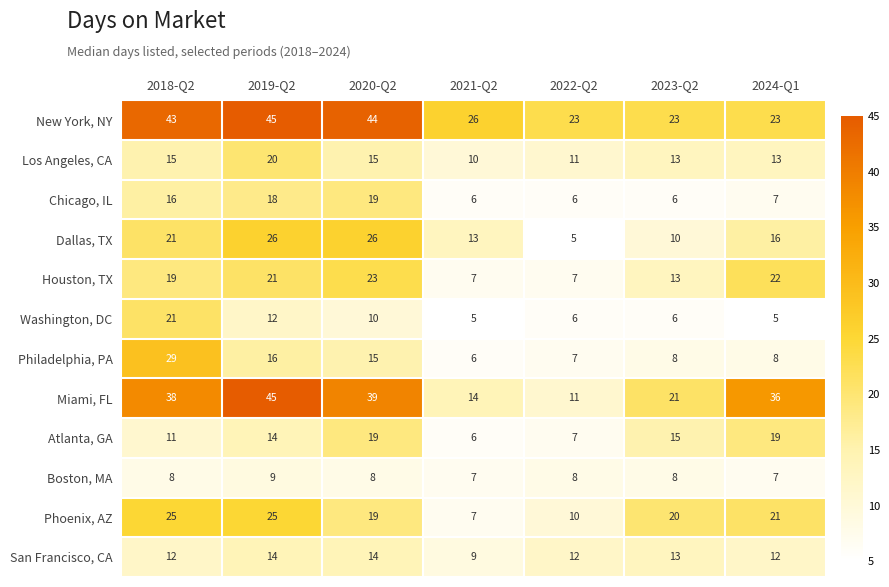

Which category has the highest value across all series?

2019-Q2